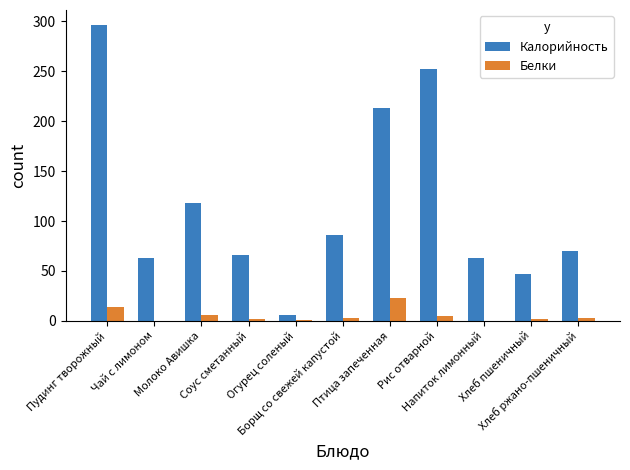

What is the maximum value for Белки?

23.2